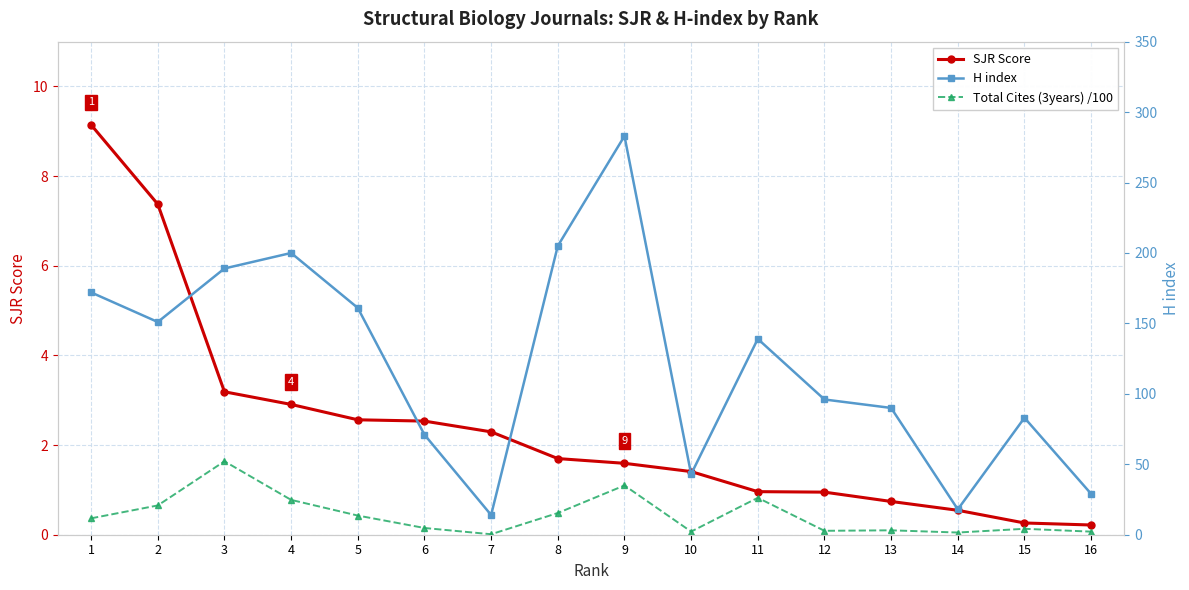

At which category does H index reach its first local valley?

2